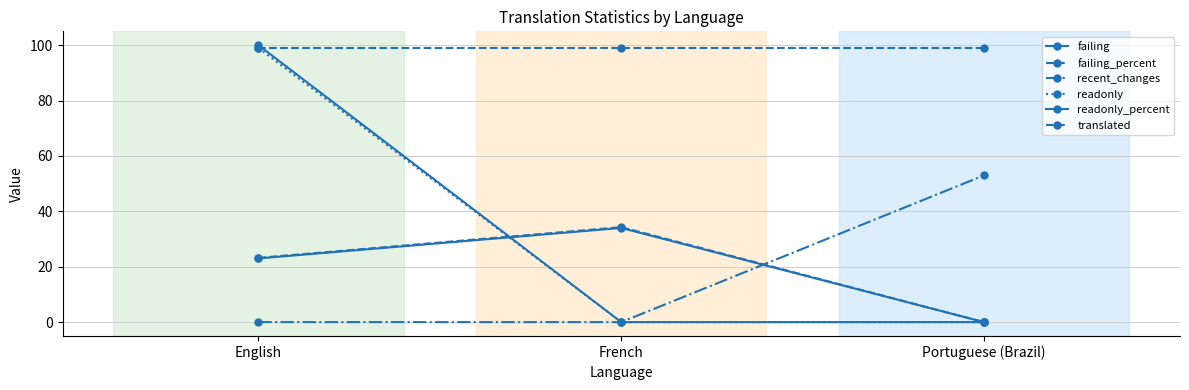

At which category is the sum across all series the highest?

English